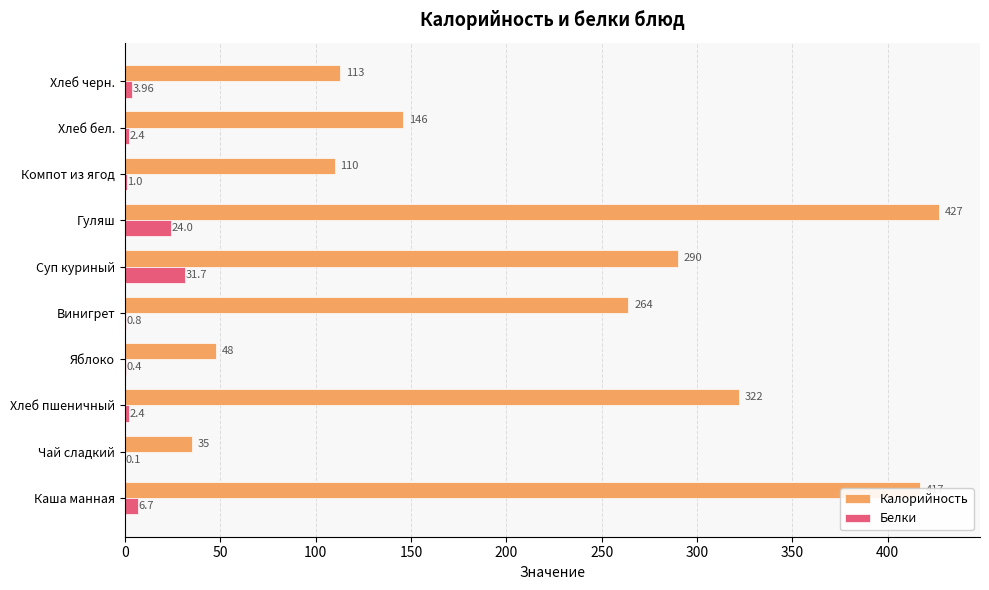

How many data points in Белки are above 2?

6